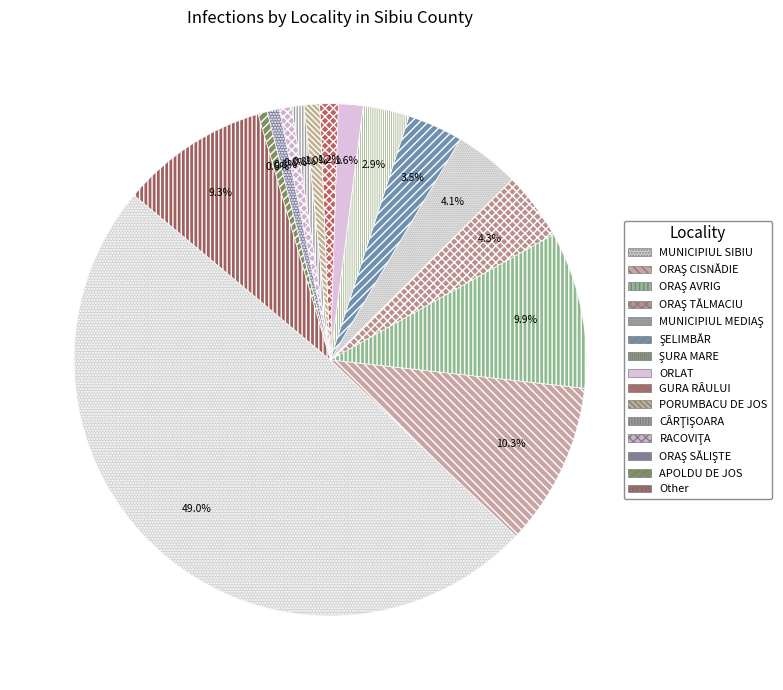

What is the change in value from MUNICIPIUL SIBIU to RACOVIŢA?

-248